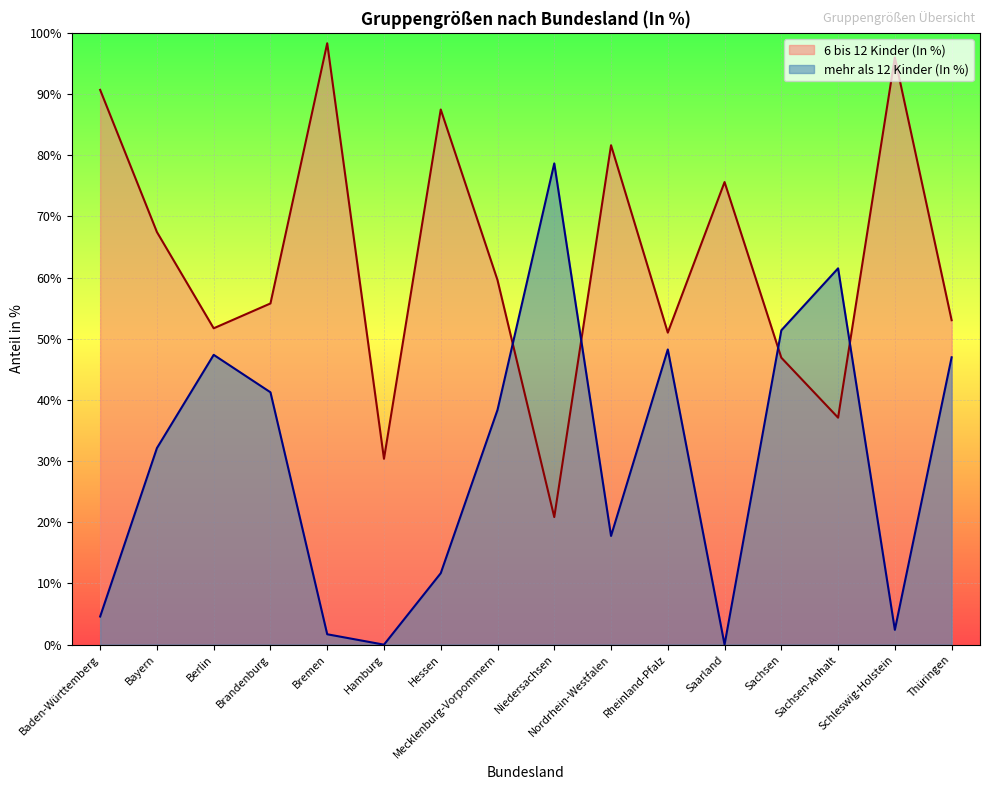

Is it true that mehr als 12 Kinder (In %) equals 71.6 at Rheinland-Pfalz?

False